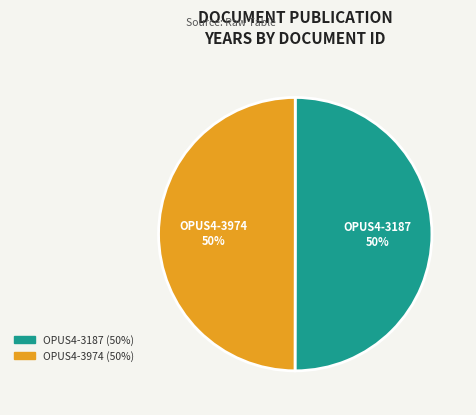

Approximately how many times larger is the value at OPUS4-3187 compared to OPUS4-3974?

1.0